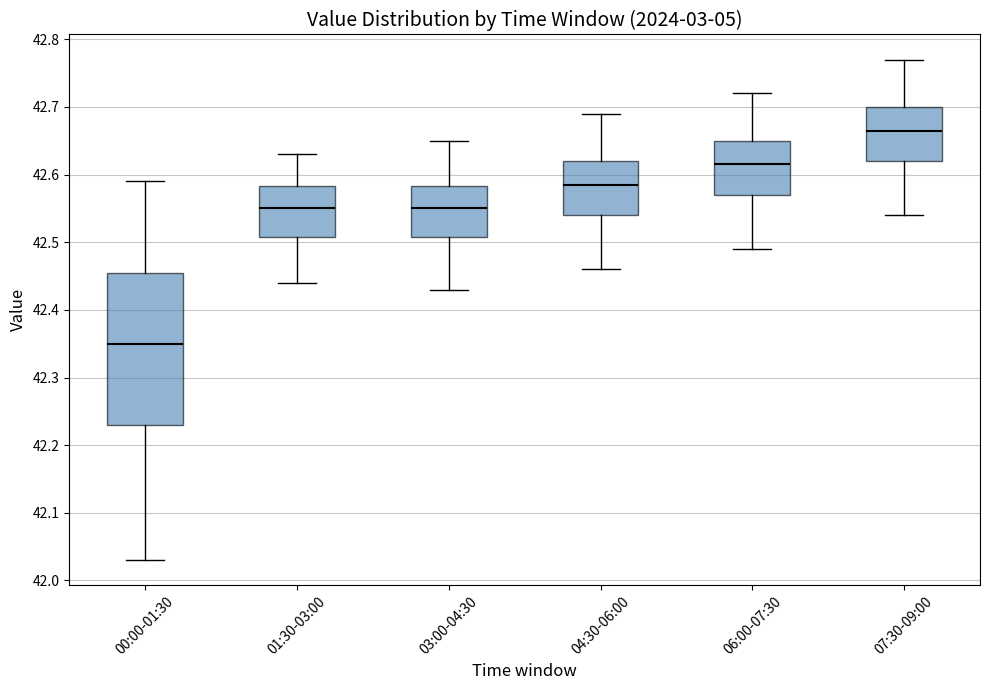

Which box's median line is the lowest?

00:00-01:30